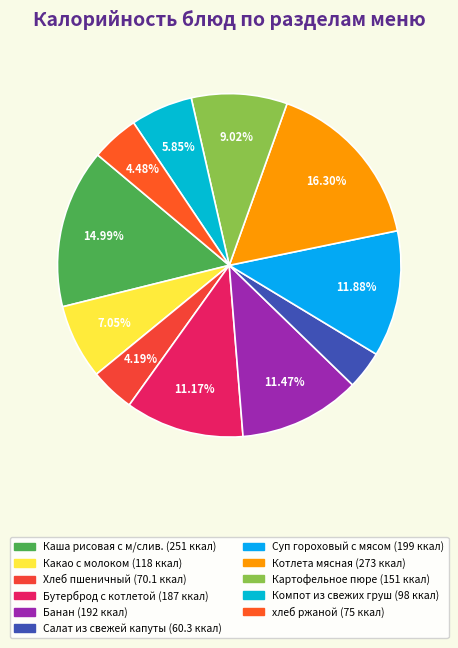

What is the ratio of the value at Хлеб пшеничный to the value at Банан?

0.4